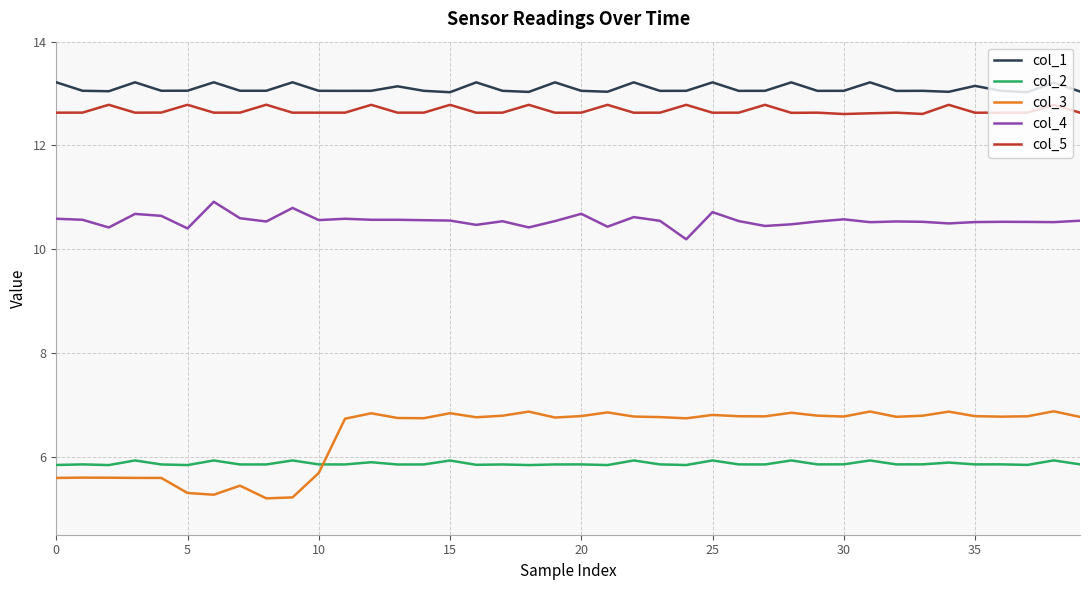

Rank the series by their maximum value, from highest to lowest.

col_1, col_5, col_4, col_3, col_2